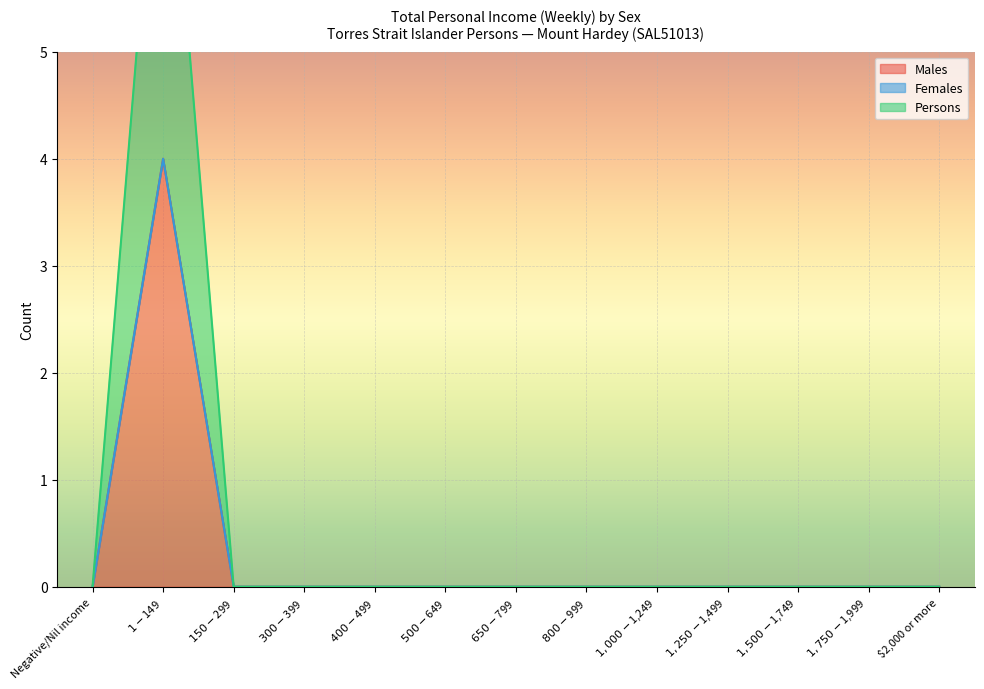

What is the difference between the maximum and minimum values in the Males series?

4